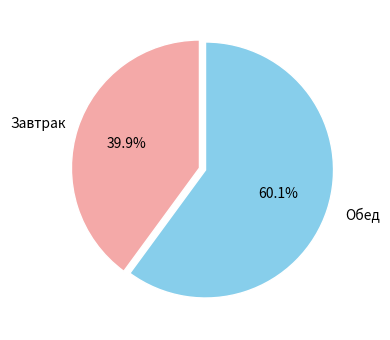

Is there any slice that represents more than half of the pie?

Yes